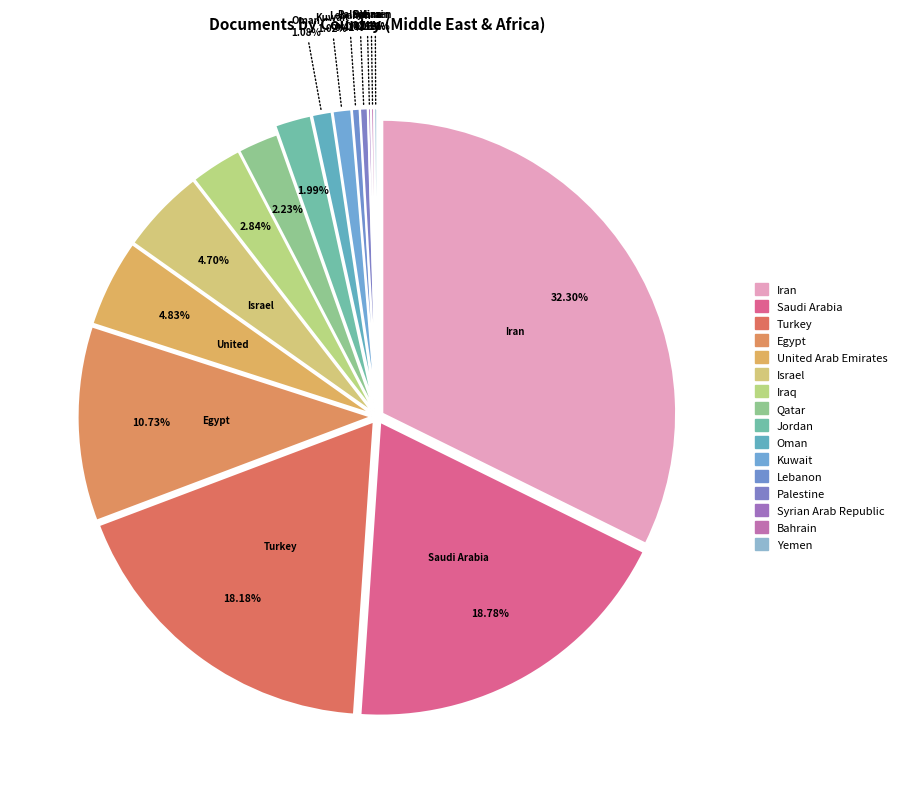

Is there a majority slice in this chart?

No